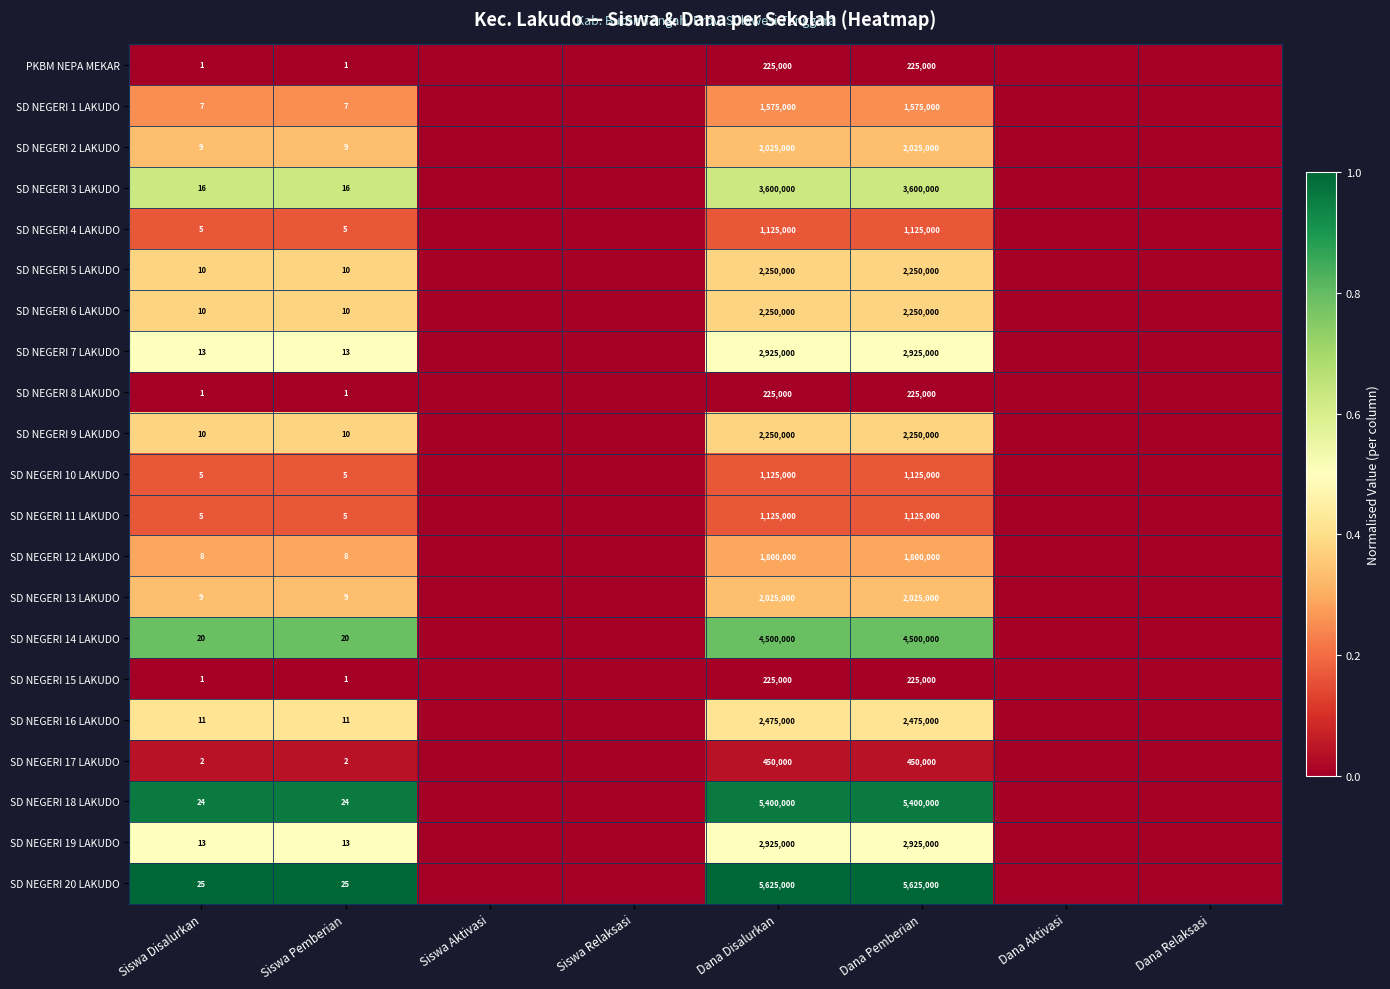

What is the total value across all series at Dana Pemberian?

46125000